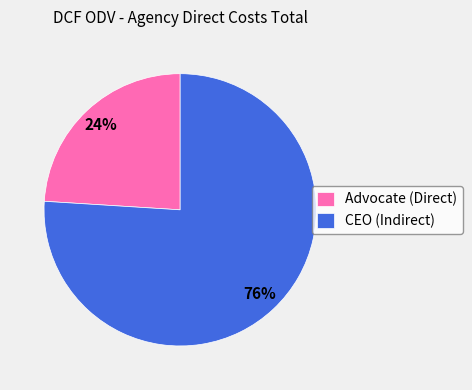

Is it true that Advocate (Direct) is 10% of the pie?

False